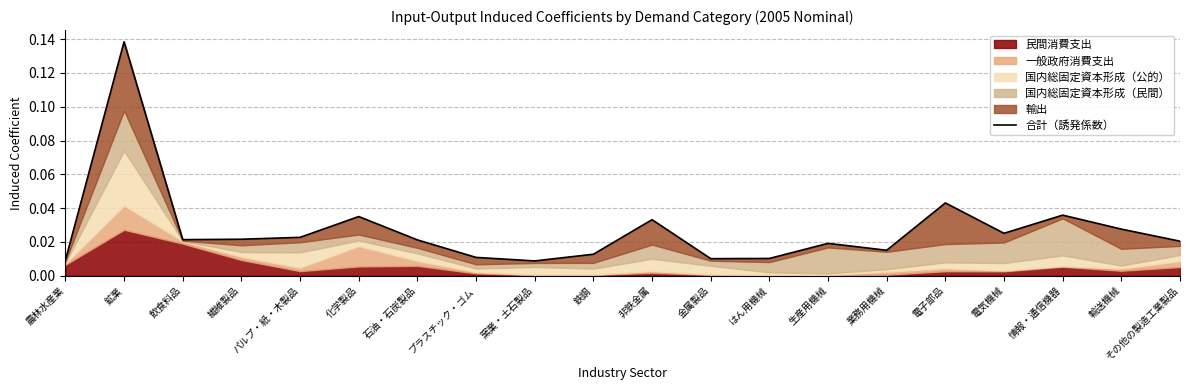

What is the label of the 14th point from the left?

生産用機械